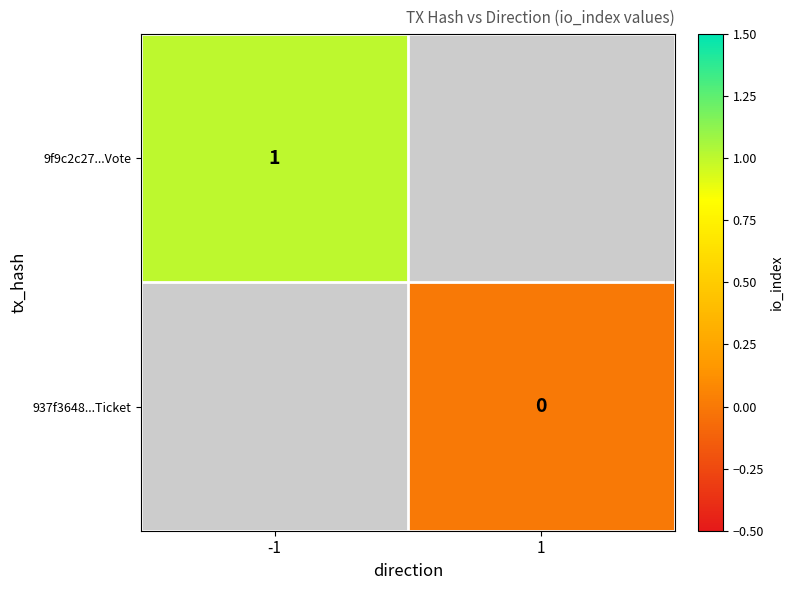

Is it true that 9f9c2c27...Vote equals 0 at -1?

False